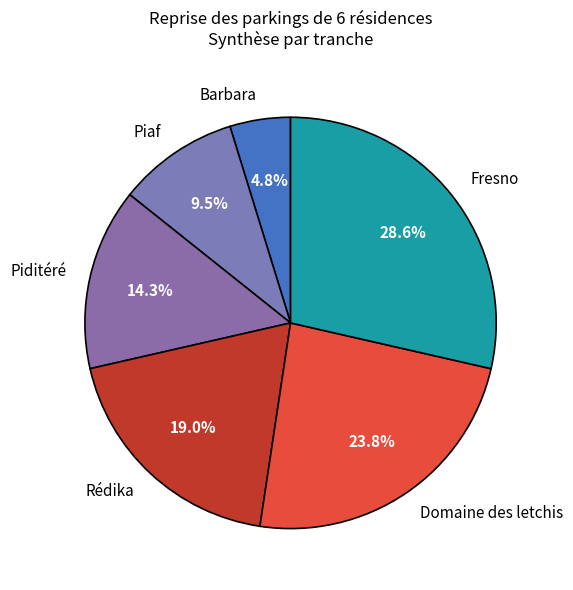

To the nearest percent, what is the difference between the largest and smallest slice percentages?

24%